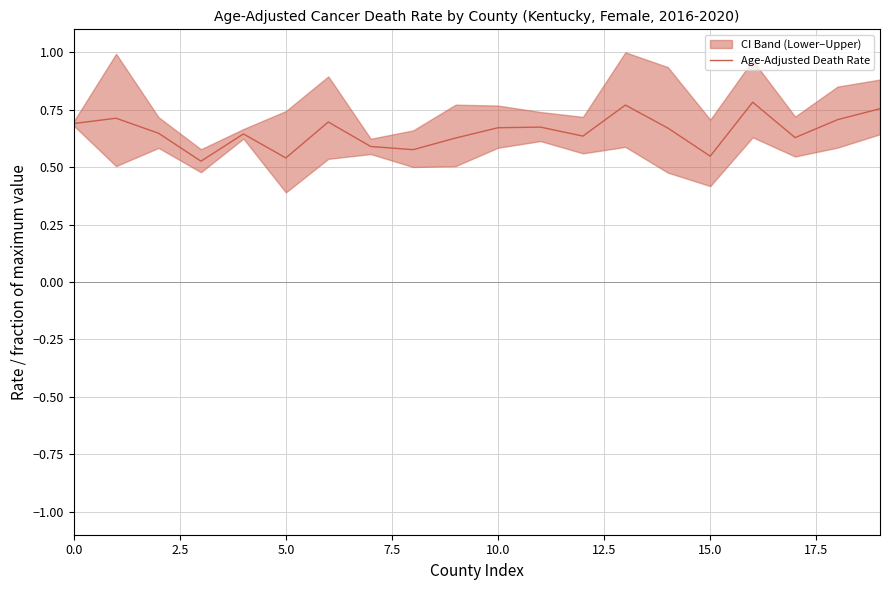

What is the greatest value displayed?

0.8